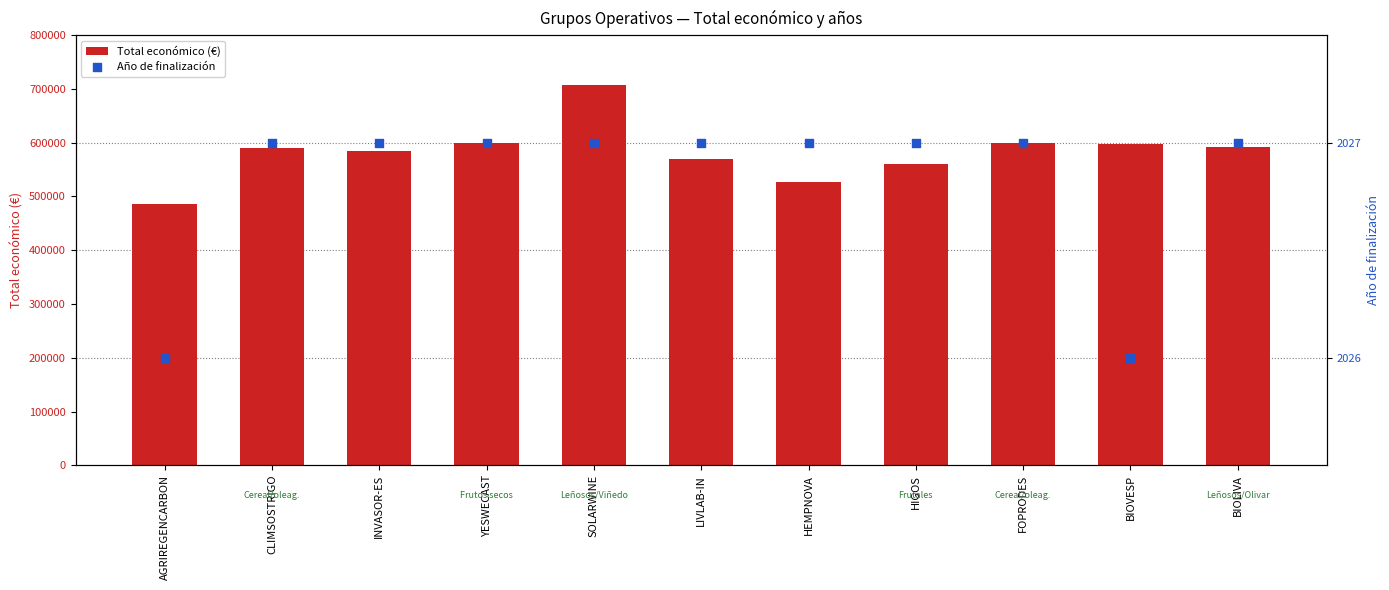

What is the total value across all series at HIGOS?

562556